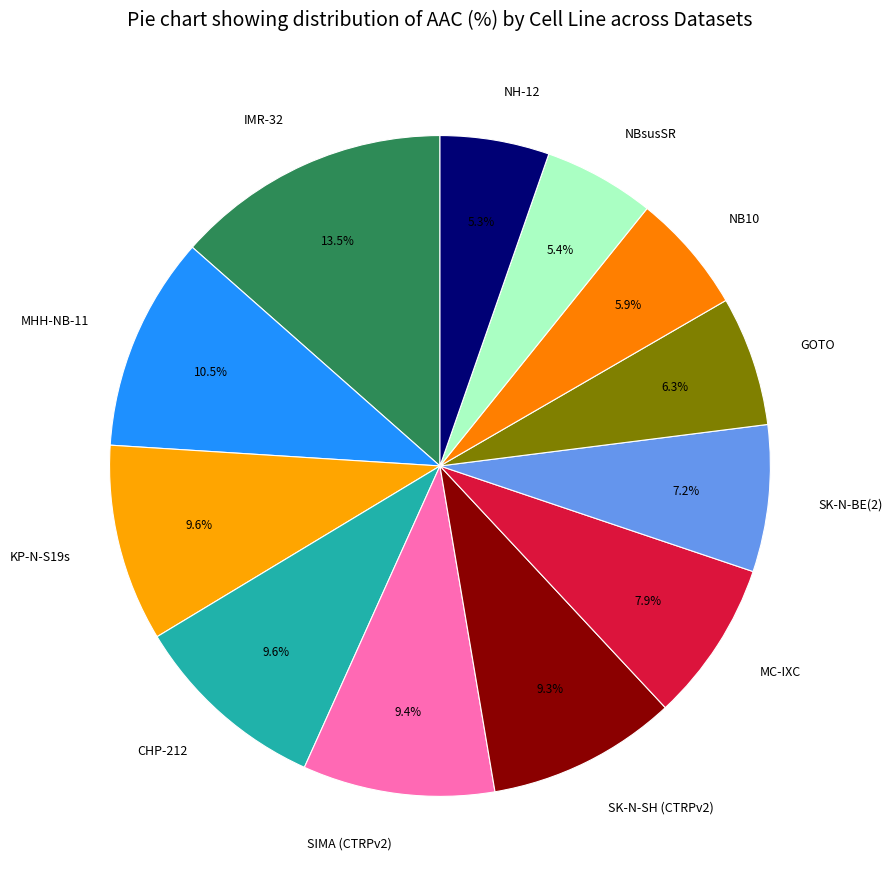

Between GOTO and SK-N-SH (CTRPv2), which is larger?

SK-N-SH (CTRPv2)